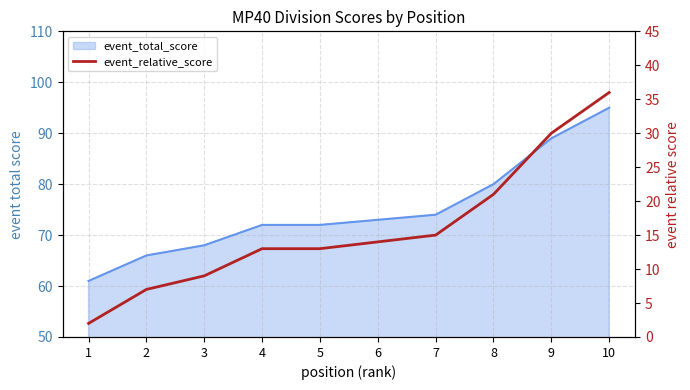

What is the ratio of the value at 4 to the value at 5?

1.0